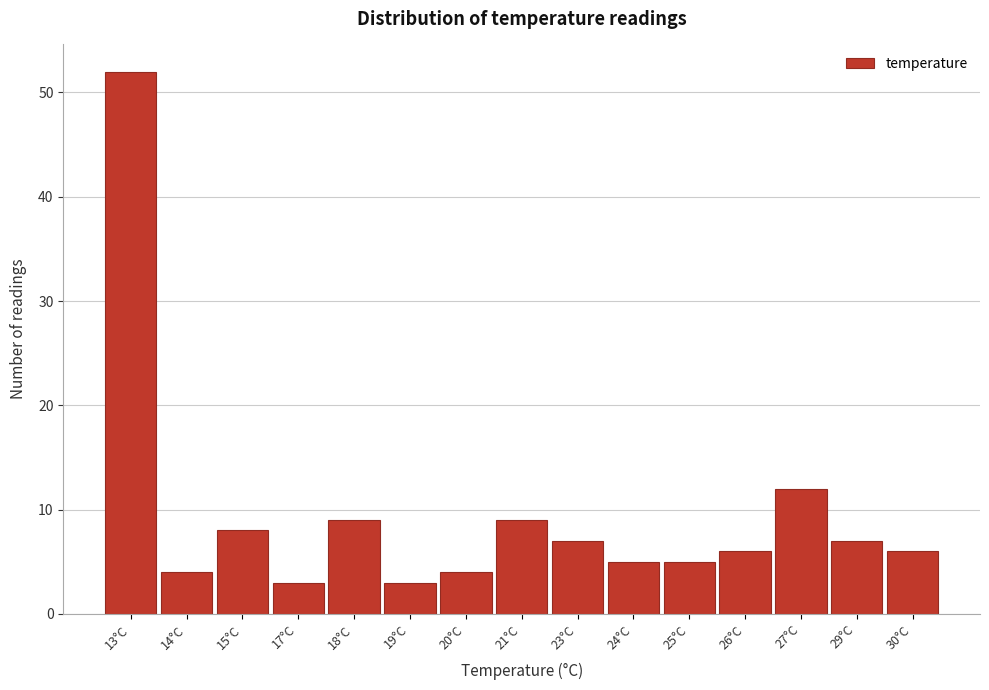

Reading right to left, what are all the values shown in this chart?

30°C=6	29°C=7	27°C=12	26°C=6	25°C=5	24°C=5	23°C=7	21°C=9	20°C=4	19°C=3	18°C=9	17°C=3	15°C=8	14°C=4	13°C=52